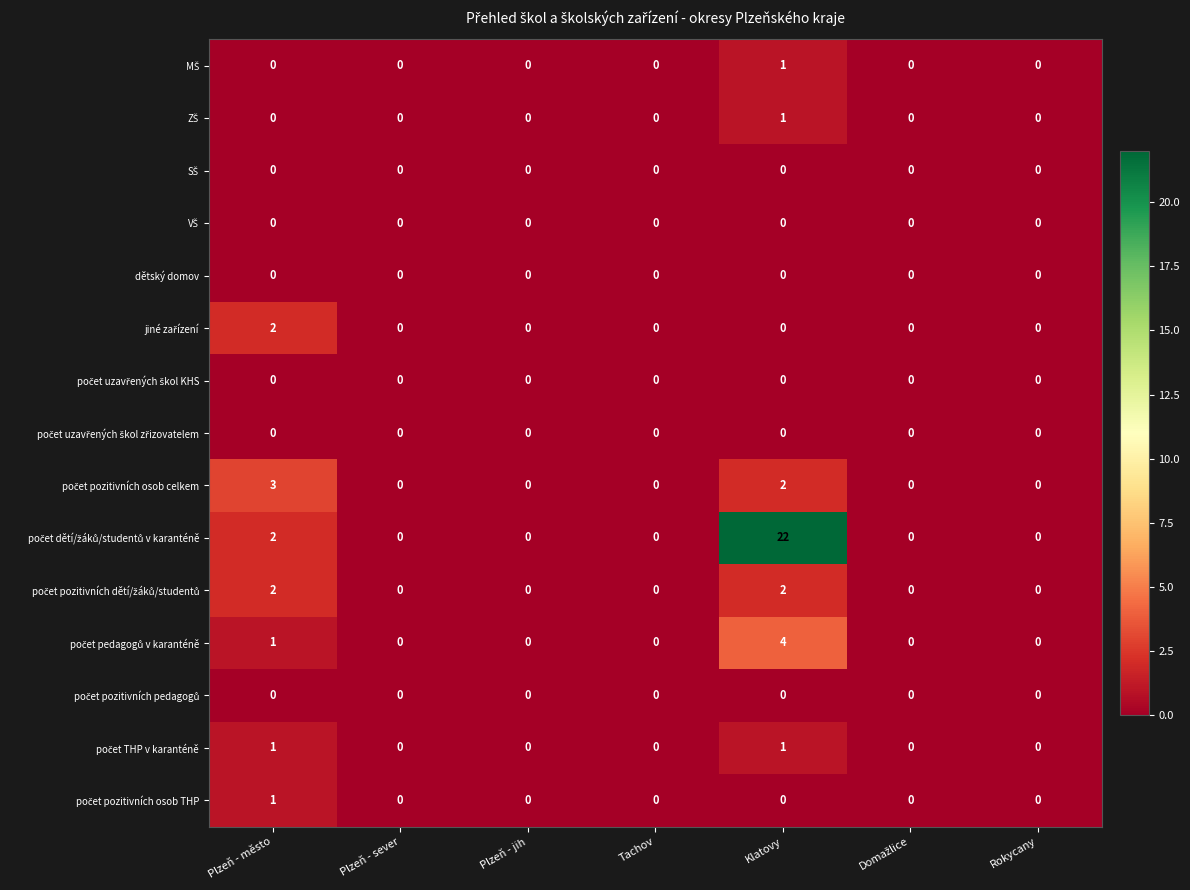

What is the difference between the highest and lowest values at Klatovy?

22